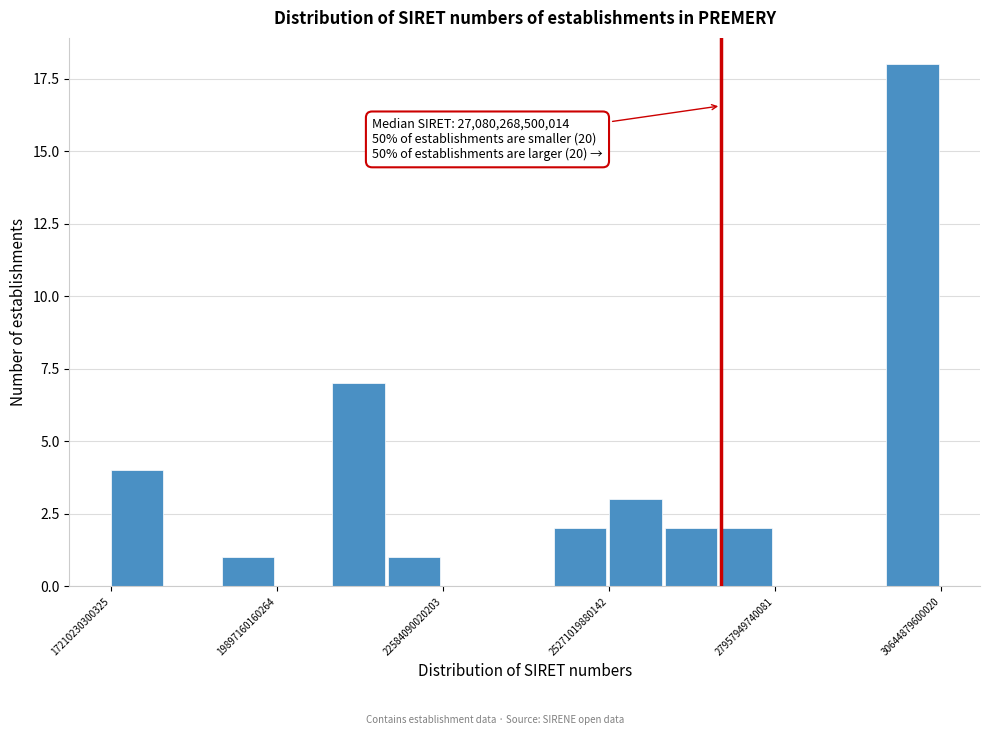

Around what value on the x-axis is the tallest bar? Give the approximate position of its centre, as read against the axis.

30000000000000